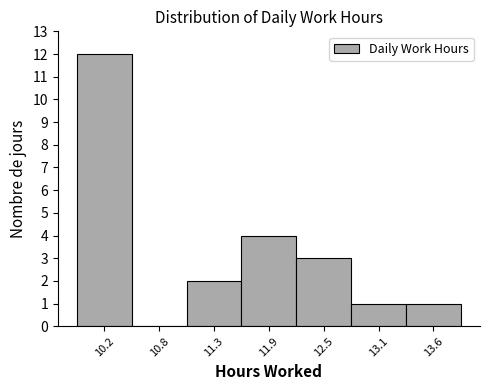

Reading left to right, list every bar in this chart as the range it spans on the x-axis followed by its height. Neither the bar edges nor the heights are printed on the chart, so give them approximately, as read against the axes.

9.9 to 10.5: 12
10.5 to 11.0: 0
11.0 to 11.6: 2
11.6 to 12.2: 4
12.2 to 12.8: 3
12.8 to 13.3: 1
13.3 to 13.9: 1